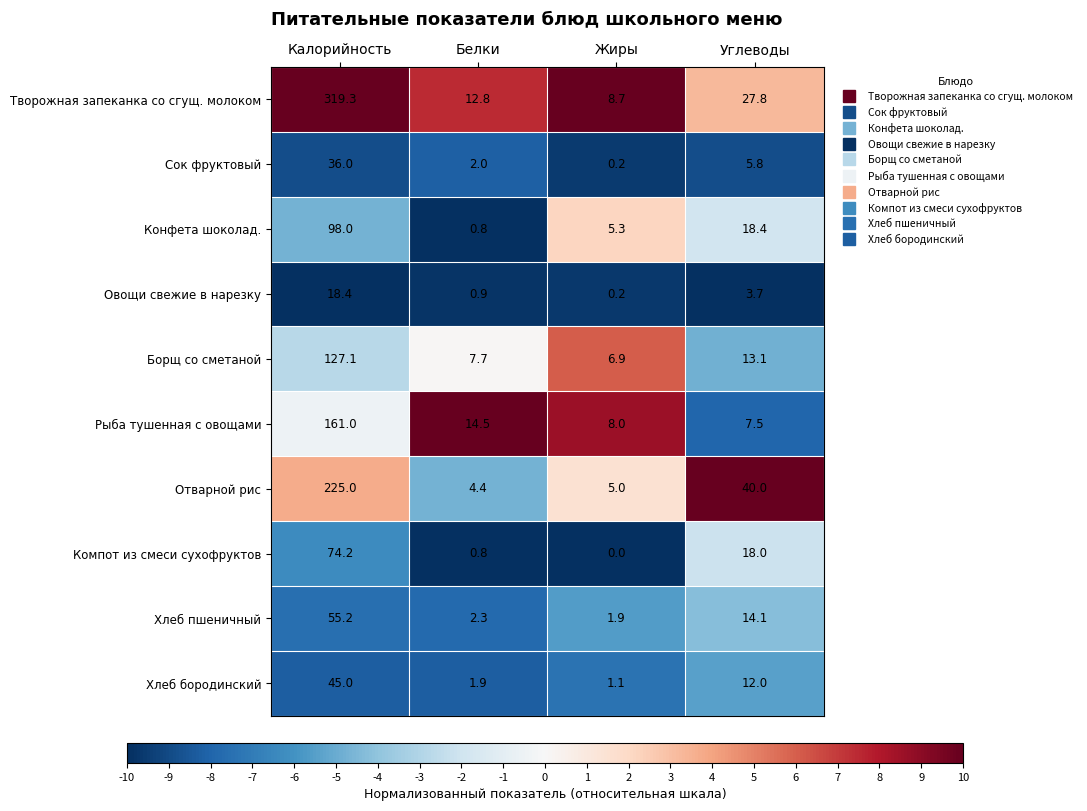

Which series has the widest spread of values?

Творожная запеканка со сгущ. молоком